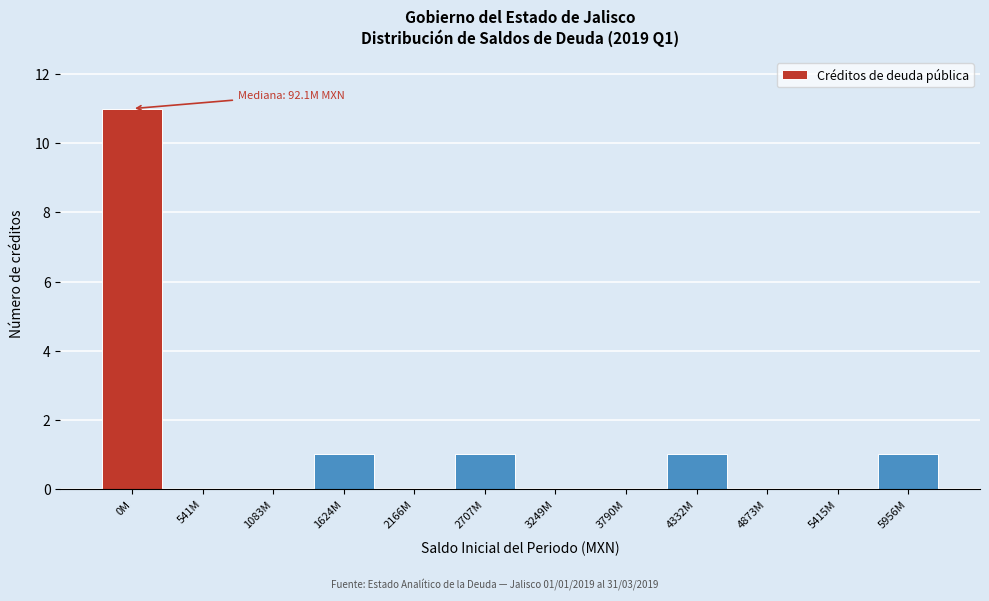

Reading left to right, what are all the values shown in this chart?

0M=11	541M=0	1083M=0	1624M=1	2166M=0	2707M=1	3249M=0	3790M=0	4332M=1	4873M=0	5415M=0	5956M=1